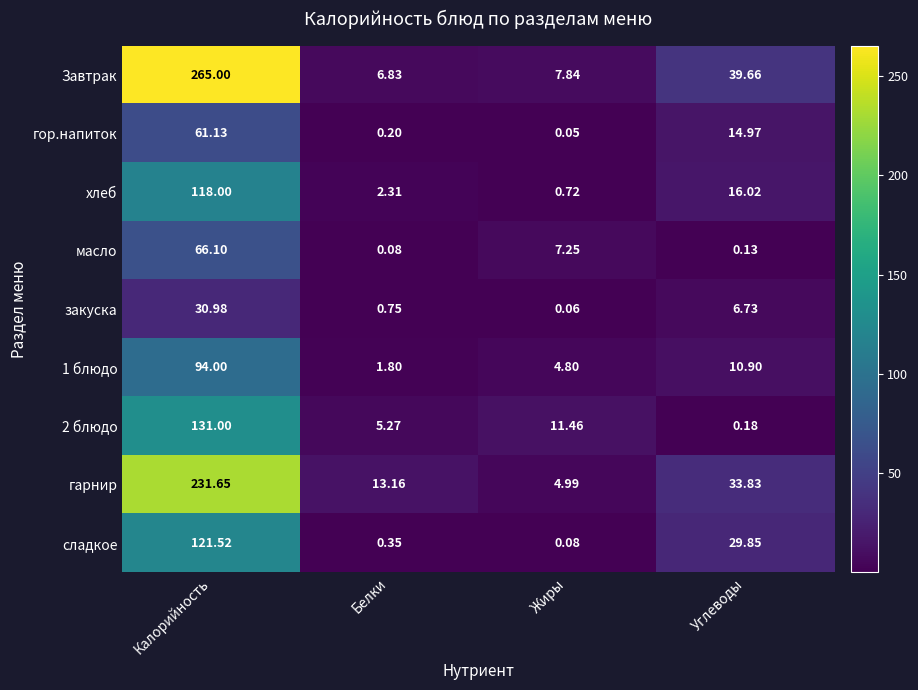

Rank the series at Белки from lowest to highest value.

масло, гор.напиток, сладкое, закуска, 1 блюдо, хлеб, 2 блюдо, Завтрак, гарнир